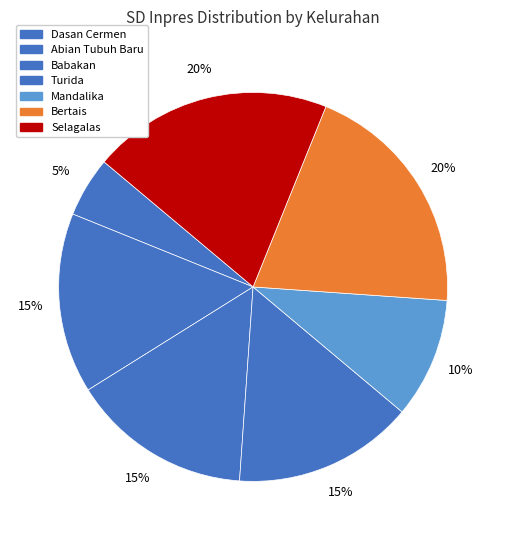

Which slice is the smallest?

Dasan Cermen